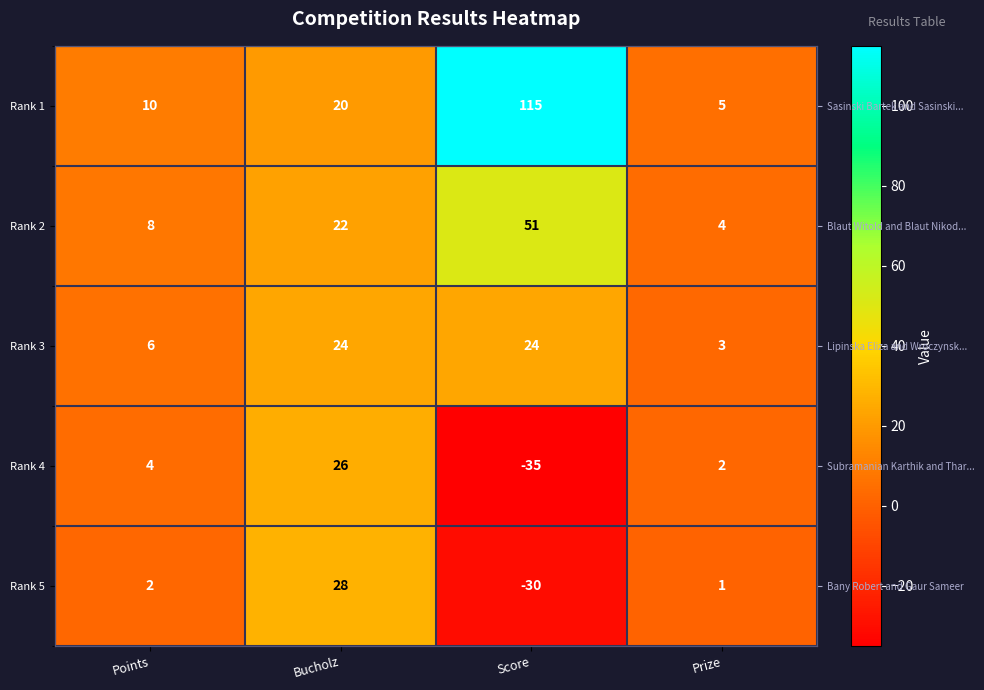

At which label does Rank 2 first exceed 22?

Score